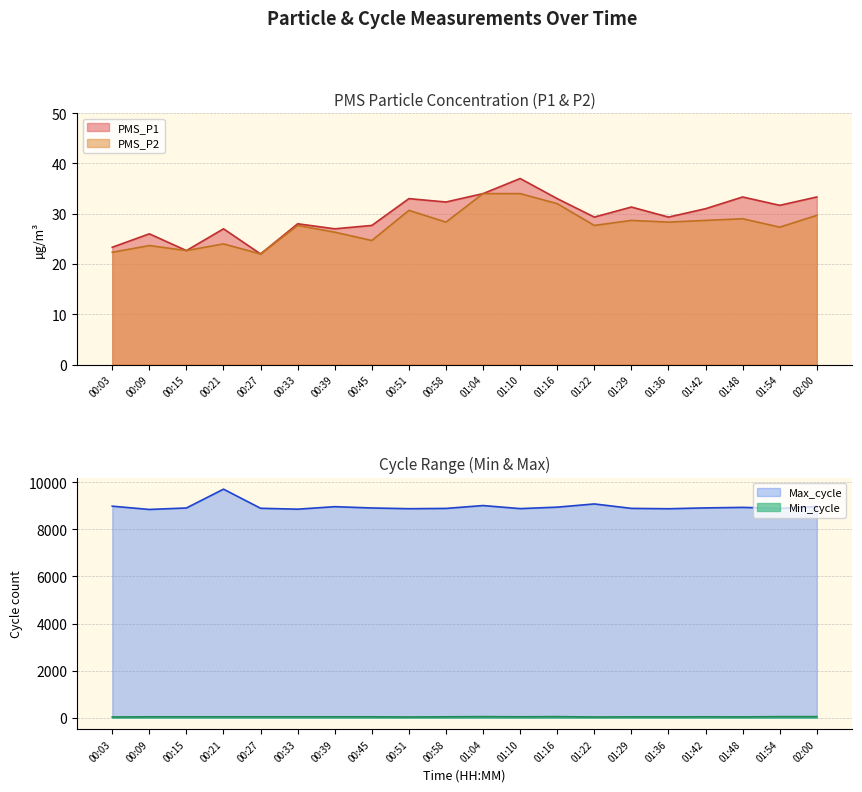

What are all the series names shown in the legend?

PMS_P1, PMS_P2, Min_cycle, Max_cycle